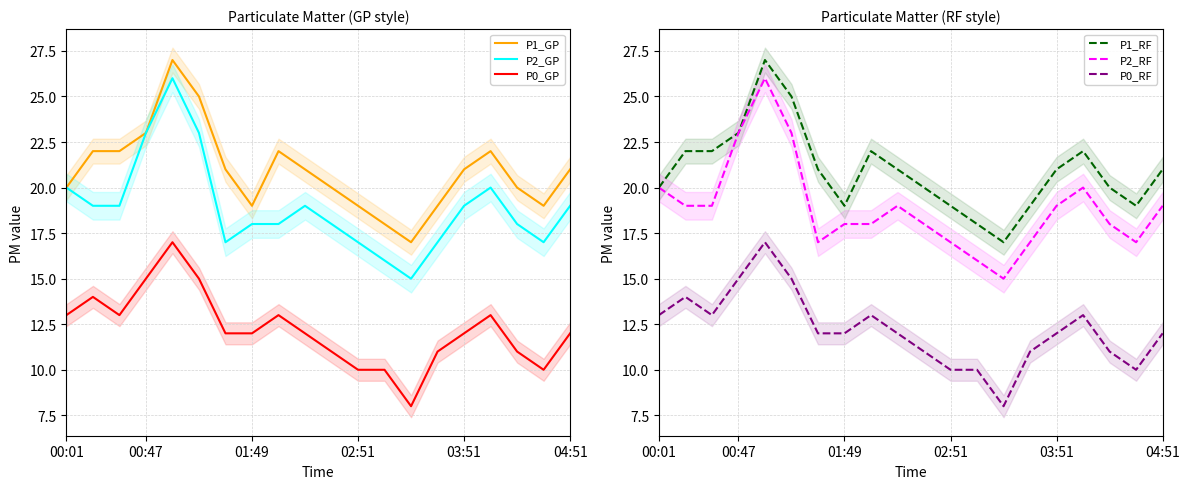

What is the minimum value for P1_GP?

17